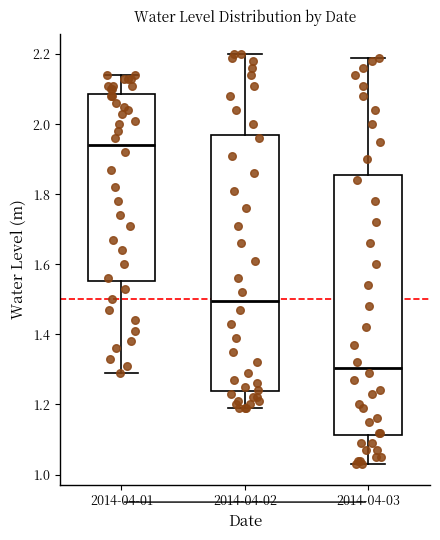

Where does the median line of the box for 2014-04-01 sit on the y-axis? The values are not printed on the chart, so give them approximately, as read against the axis.

1.94